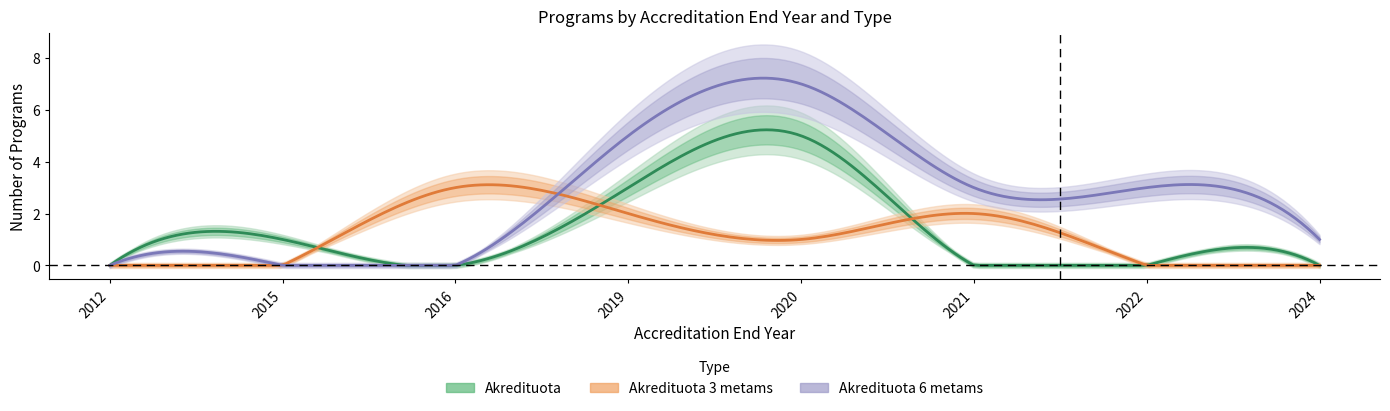

Reading right to left, what are all the values shown in this chart?

Akredituota: 0	0	0	5	3	0	1	0
Akredituota 3 metams: 0	0	2	1	2	3	0	0
Akredituota 6 metams: 1	3	3	7	5	0	0	0